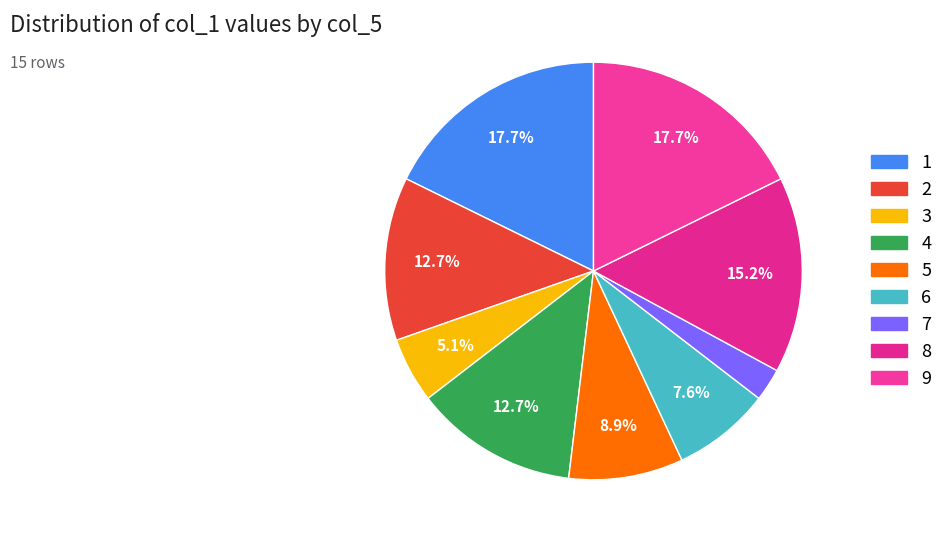

How many segments does this pie chart have?

9